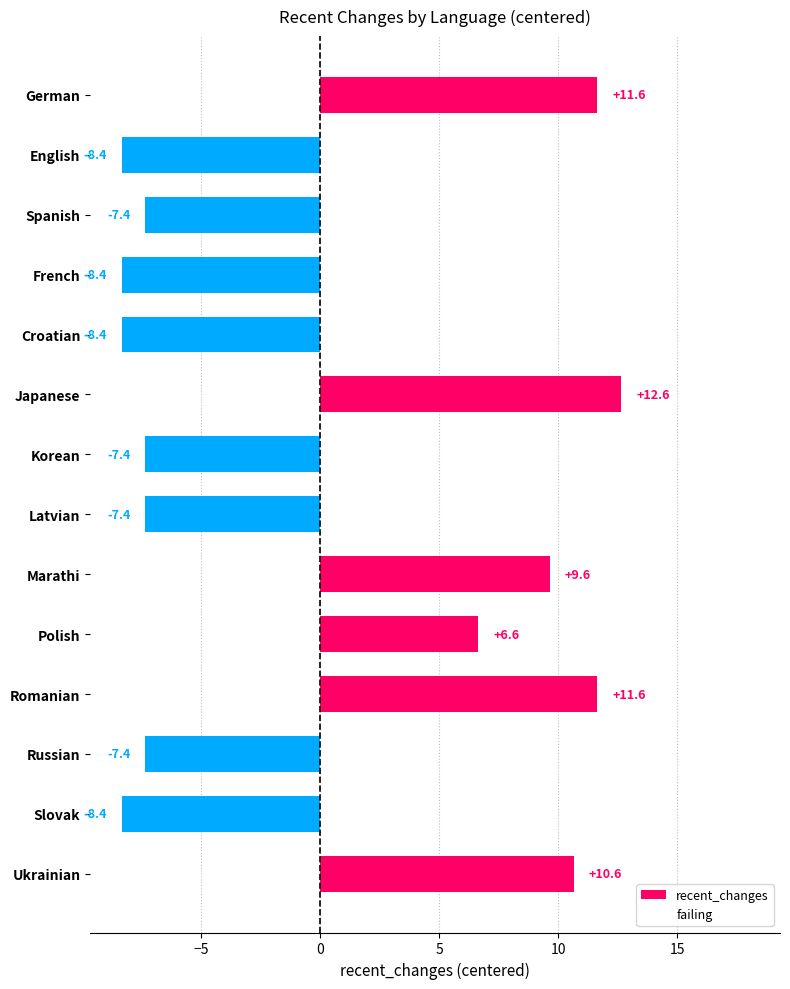

What is the difference between the second highest and second lowest values?

20.0